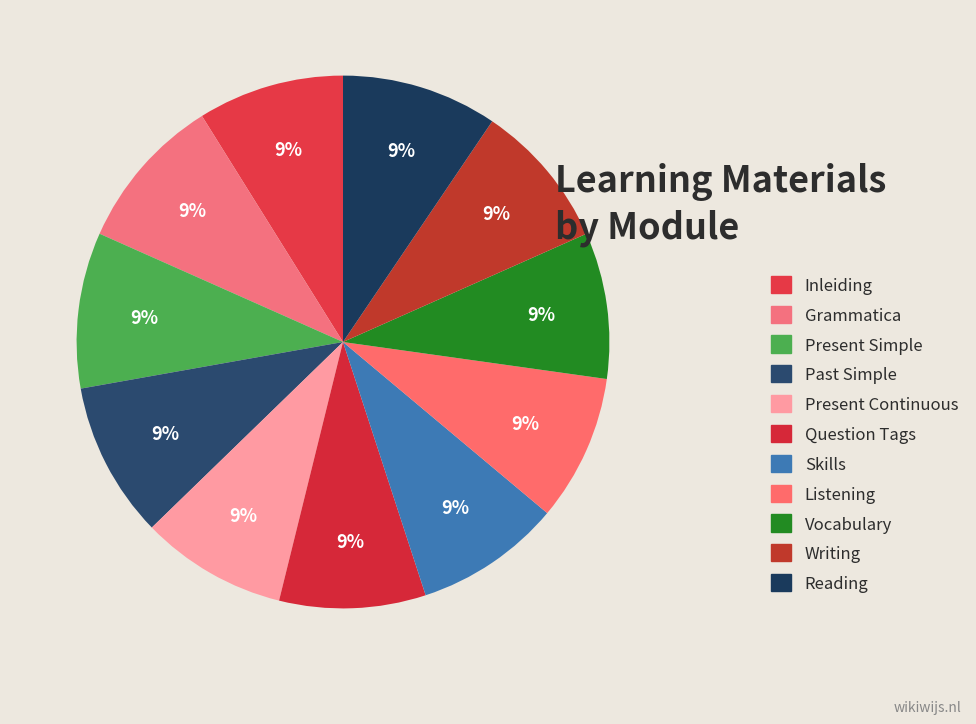

Which slice is the smallest?

Inleiding